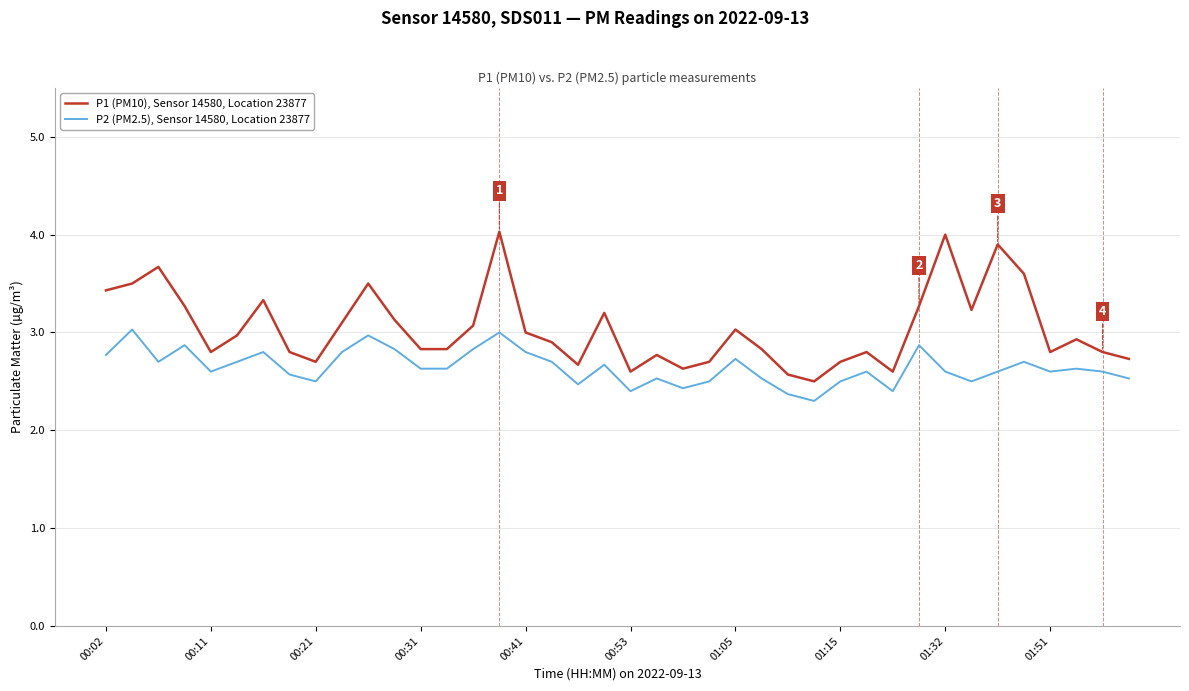

What are all the series names shown in the legend?

P1 (PM10), Sensor 14580, Location 23877, P2 (PM2.5), Sensor 14580, Location 23877